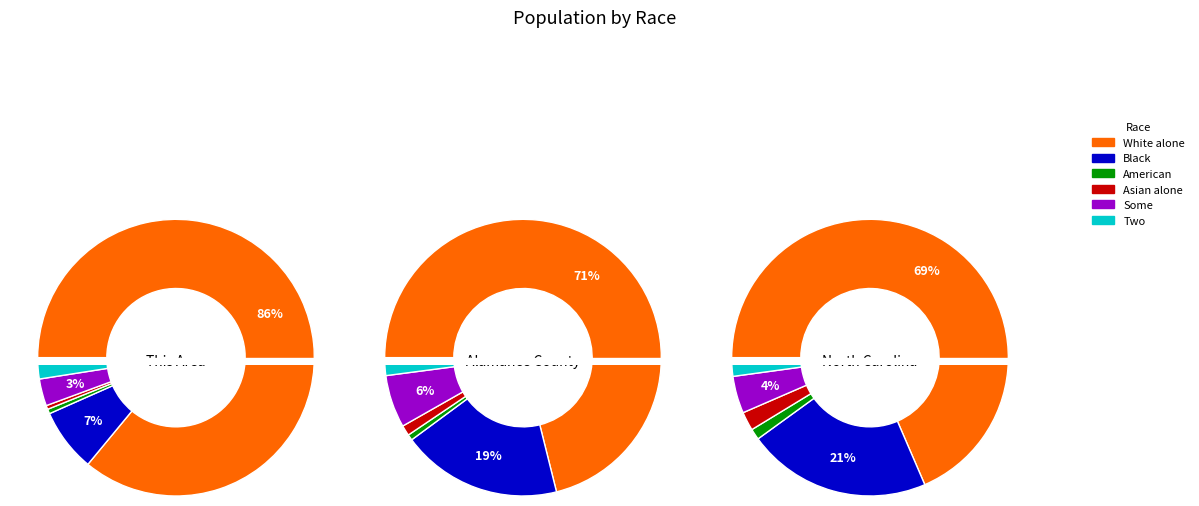

True or false: 1 accounts for 10% of the total.

False